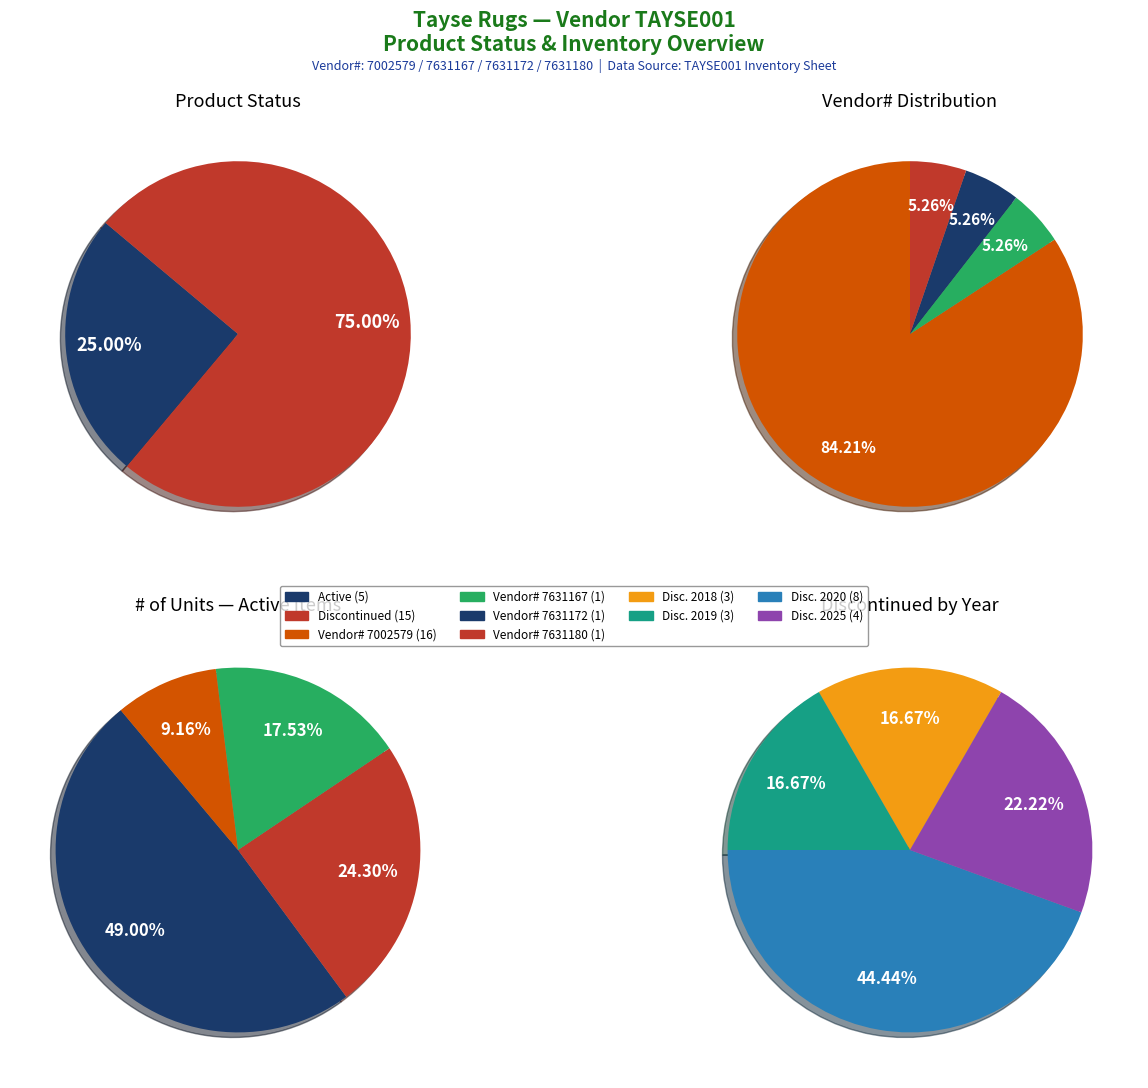

Does Active account for over 50% of the chart?

No